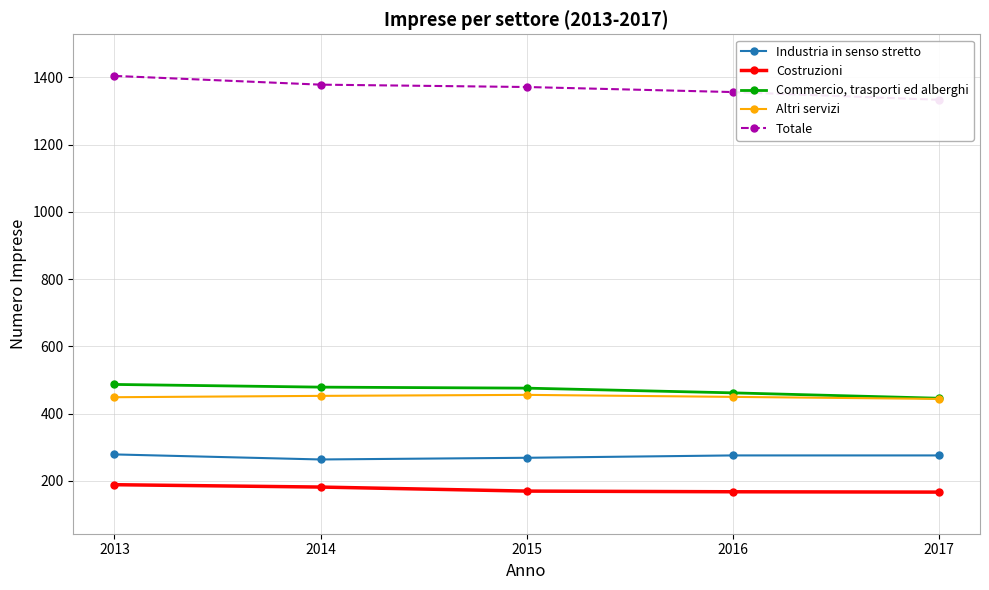

What is the value of the Commercio, trasporti ed alberghi point at the 5th from the left?

446